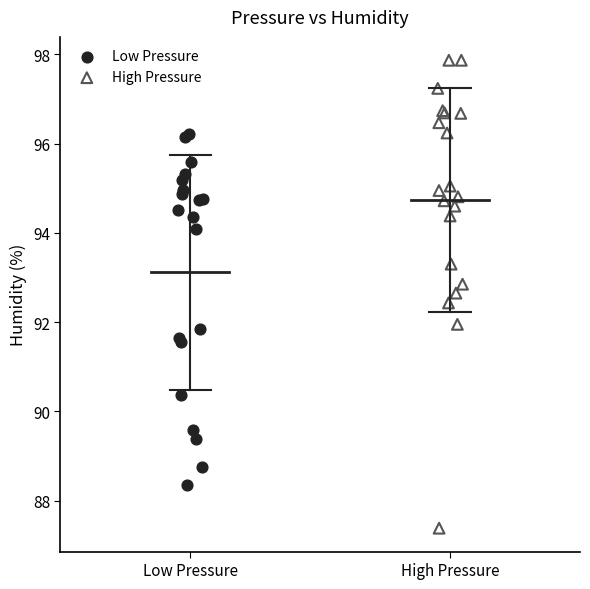

Which series contains the highest Y value?

High Pressure